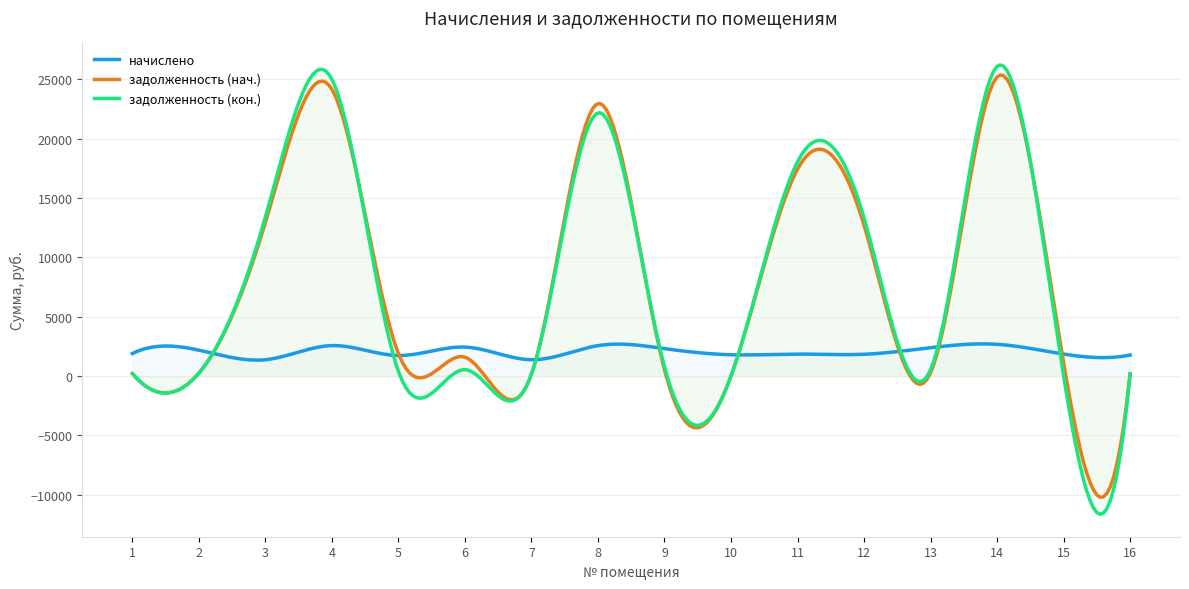

Does the chart have visible grid lines?

Yes